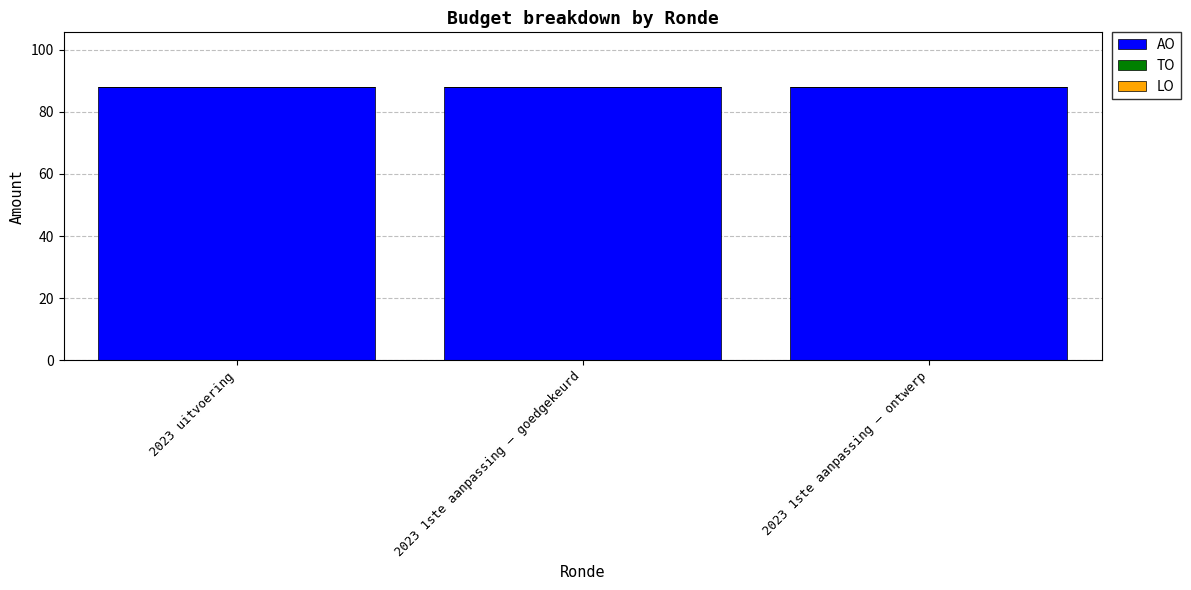

Which series changed the most between 2023 uitvoering and 2023 1ste aanpassing – goedgekeurd?

AO